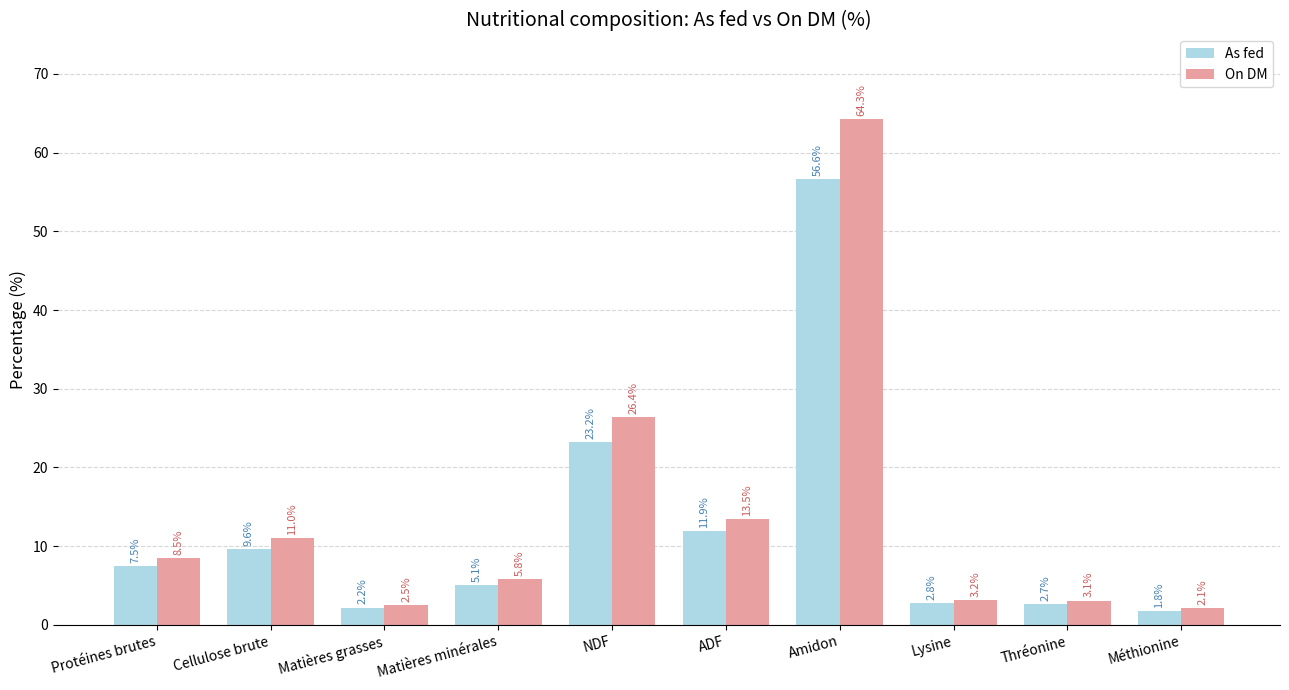

Rank the series at Matières minérales from lowest to highest value.

As fed, On DM